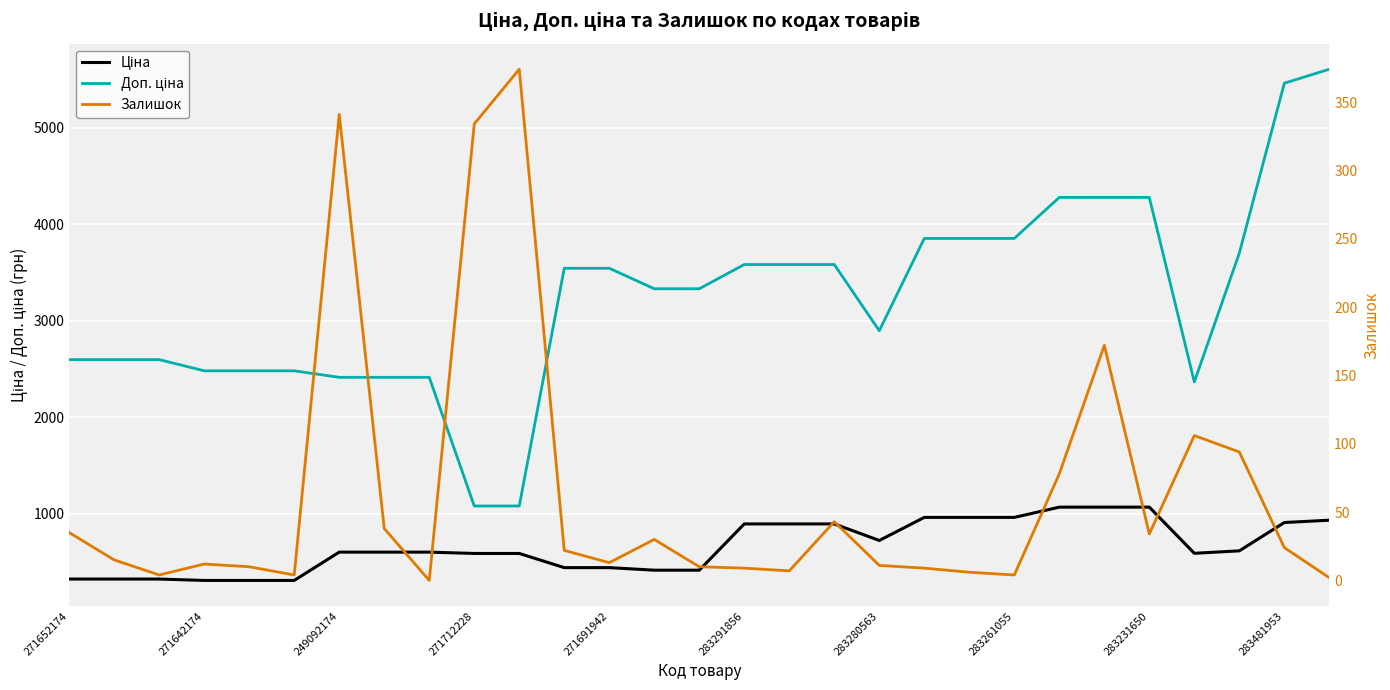

True or false: Залишок and Доп. ціна cross at least once.

False